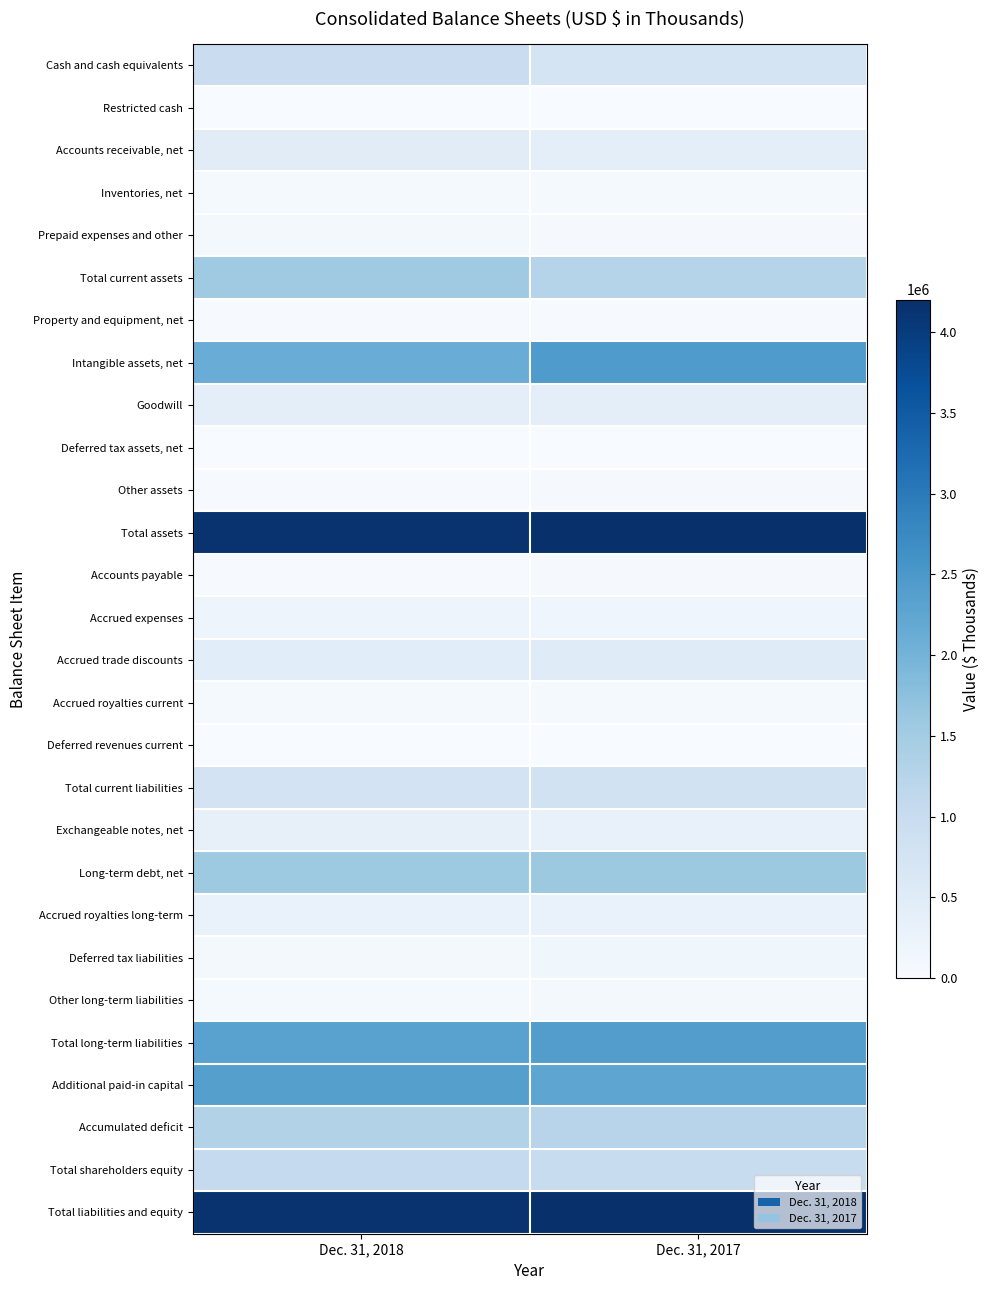

Reading right to left, what are all the values shown in this chart?

Cash and cash equivalents: Dec. 31, 2017=751368	Dec. 31, 2018=958712
Restricted cash: Dec. 31, 2017=6529	Dec. 31, 2018=3405
Accounts receivable, net: Dec. 31, 2017=405214	Dec. 31, 2018=464730
Inventories, net: Dec. 31, 2017=61655	Dec. 31, 2018=50751
Prepaid expenses and other: Dec. 31, 2017=43402	Dec. 31, 2018=70828
Total current assets: Dec. 31, 2017=1268168	Dec. 31, 2018=1548426
Property and equipment, net: Dec. 31, 2017=20405	Dec. 31, 2018=20101
Intangible assets, net: Dec. 31, 2017=2447733	Dec. 31, 2018=2125226
Goodwill: Dec. 31, 2017=426441	Dec. 31, 2018=426441
Deferred tax assets, net: Dec. 31, 2017=3470	Dec. 31, 2018=3148
Other assets: Dec. 31, 2017=36081	Dec. 31, 2018=23029
Total assets: Dec. 31, 2017=4202298	Dec. 31, 2018=4146371
Accounts payable: Dec. 31, 2017=34681	Dec. 31, 2018=30284
Accrued expenses: Dec. 31, 2017=175697	Dec. 31, 2018=205593
Accrued trade discounts: Dec. 31, 2017=501753	Dec. 31, 2018=457763
Accrued royalties current: Dec. 31, 2017=65328	Dec. 31, 2018=63363
Deferred revenues current: Dec. 31, 2017=6885	Dec. 31, 2018=4901
Total current liabilities: Dec. 31, 2017=794969	Dec. 31, 2018=761904
Exchangeable notes, net: Dec. 31, 2017=314384	Dec. 31, 2018=332199
Long-term debt, net: Dec. 31, 2017=1576646	Dec. 31, 2018=1564485
Accrued royalties long-term: Dec. 31, 2017=279316	Dec. 31, 2018=285374
Deferred tax liabilities: Dec. 31, 2017=157945	Dec. 31, 2018=93630
Other long-term liabilities: Dec. 31, 2017=68015	Dec. 31, 2018=54622
Total long-term liabilities: Dec. 31, 2017=2406019	Dec. 31, 2018=2330310
Additional paid-in capital: Dec. 31, 2017=2248979	Dec. 31, 2018=2374966
Accumulated deficit: Dec. 31, 2017=1242117	Dec. 31, 2018=1314718
Total shareholders equity: Dec. 31, 2017=1001310	Dec. 31, 2018=1054157
Total liabilities and equity: Dec. 31, 2017=4202298	Dec. 31, 2018=4146371